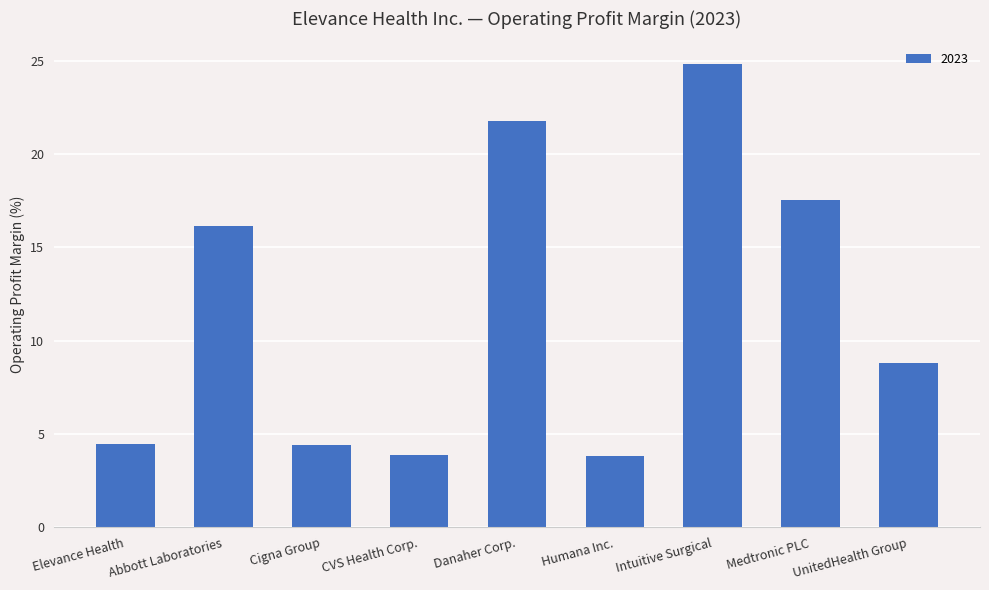

Are the bars horizontal?

No